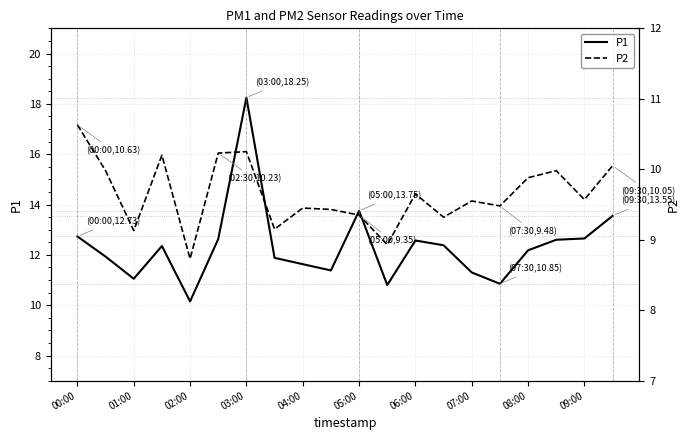

True or false: P2 and P1 intersect in this chart.

False